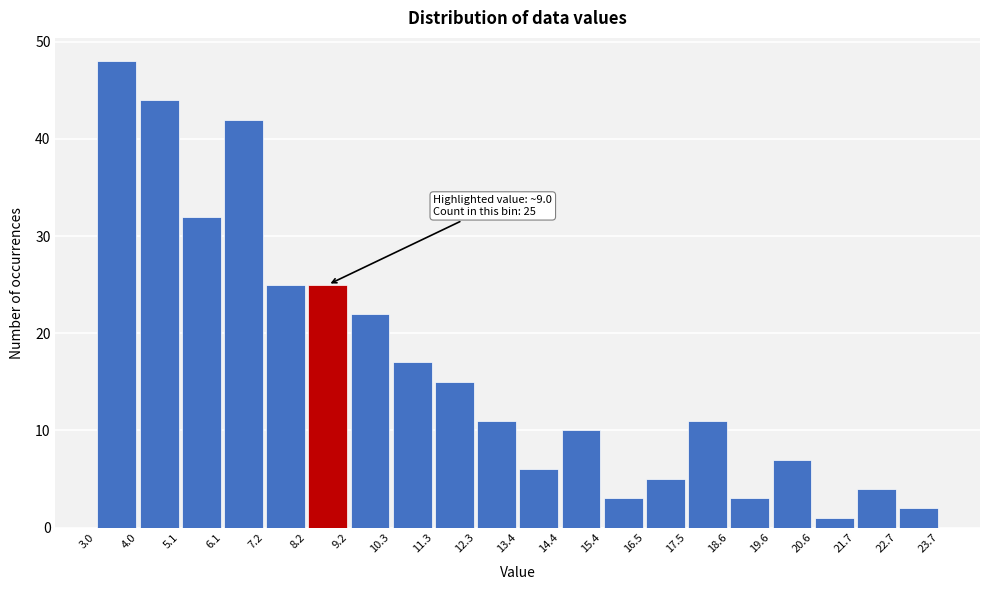

Which range on the x-axis has the tallest bar?

3.0 to 4.0